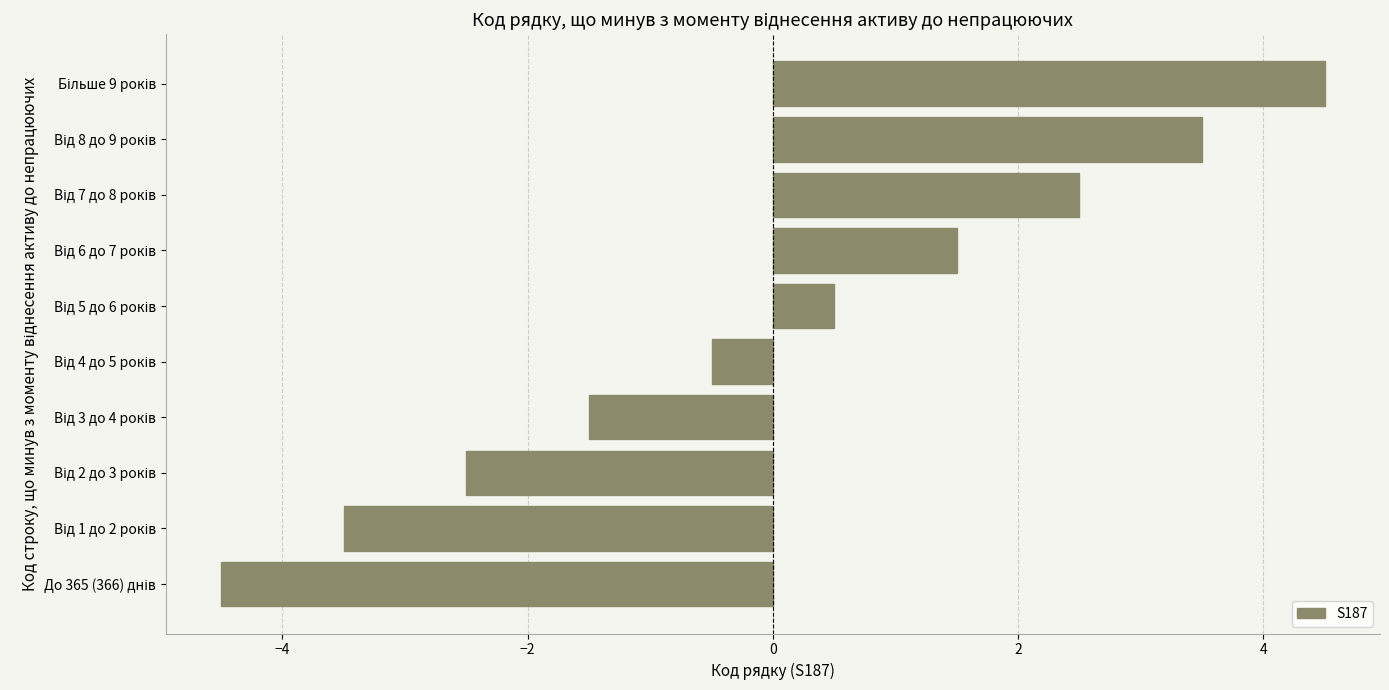

Reading bottom to top, extract all data points from this chart.

-4.5	-3.5	-2.5	-1.5	-0.5	0.5	1.5	2.5	3.5	4.5